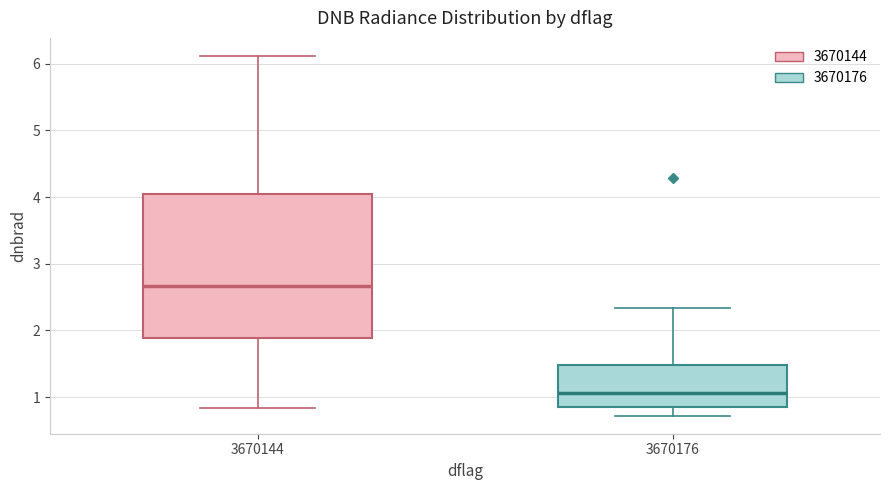

Which box has the highest median line?

3670144